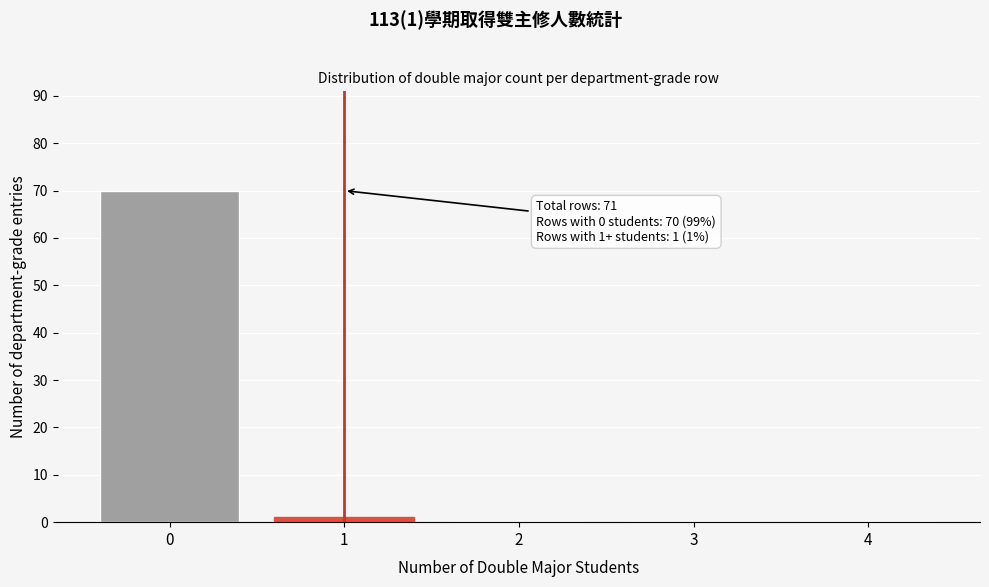

Reading left to right, what are all the values shown in this chart?

0=70	1=1	2=0	3=0	4=0